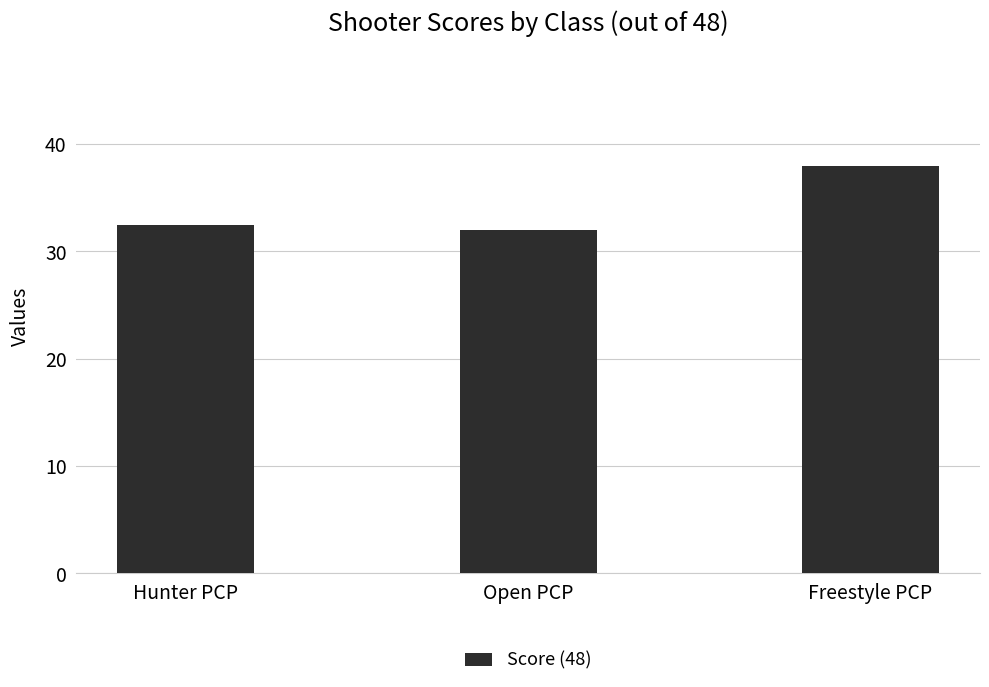

Reading left to right, transcribe all the data shown in this chart.

Hunter PCP=32.5	Open PCP=32.0	Freestyle PCP=38.0